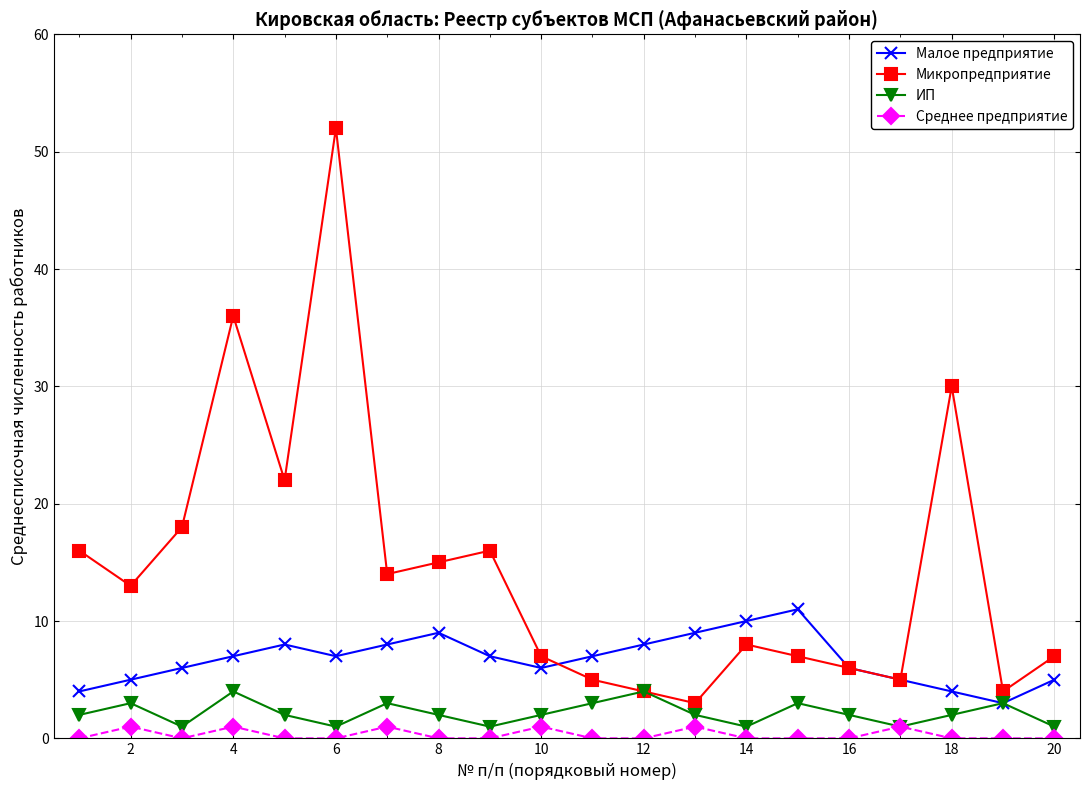

Which series has the largest range (max minus min)?

Микропредприятие